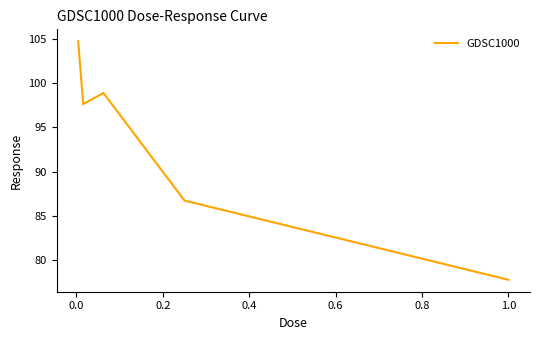

What is the smallest value displayed?

77.8